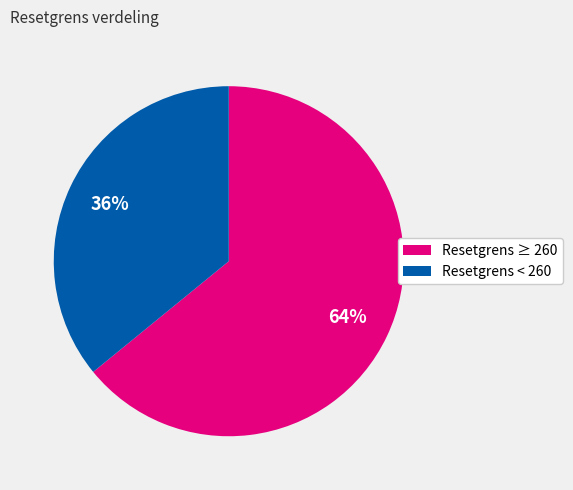

Does any single category account for the majority?

Yes